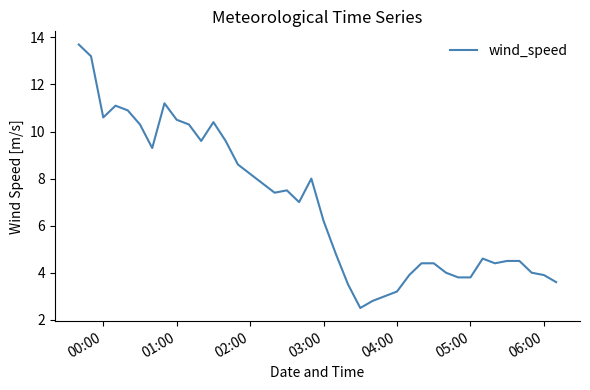

What is the minimum value shown in the chart?

2.5